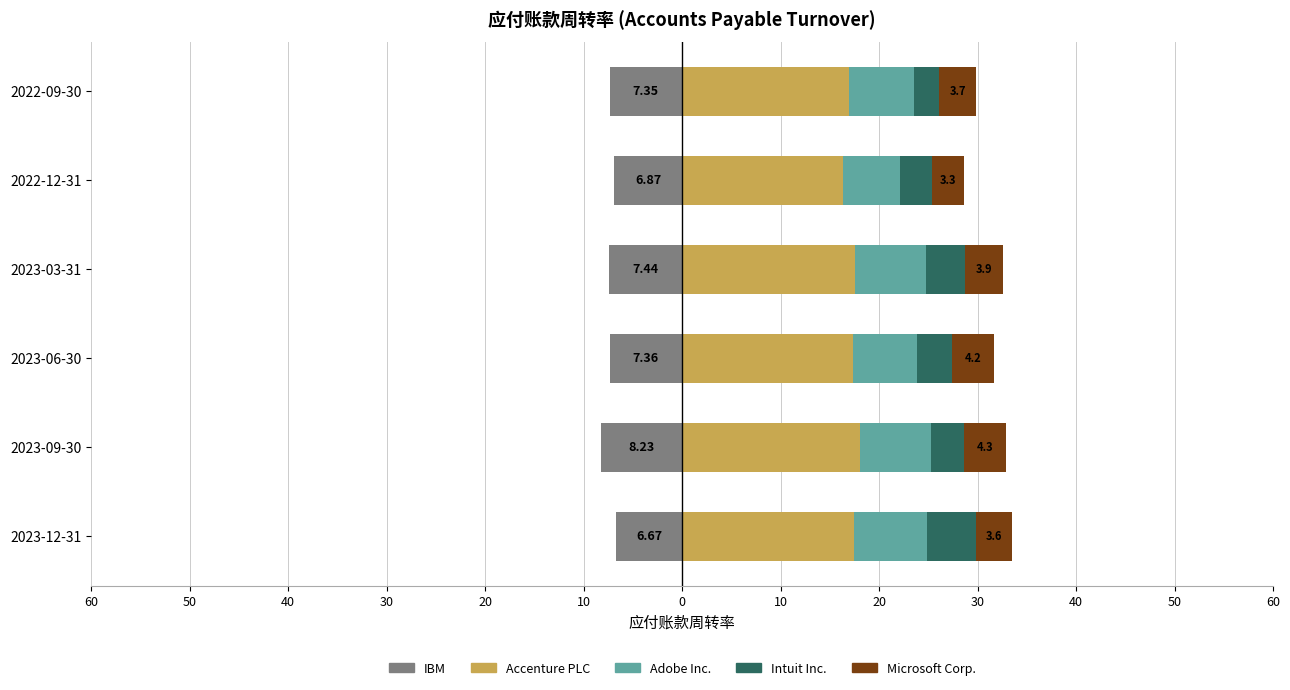

What is the maximum value for Adobe Inc.?

7.5